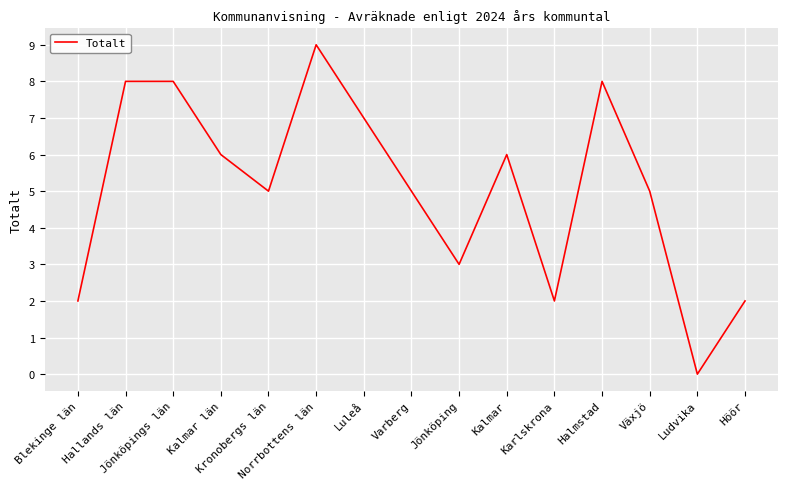

Where does the data first go above 5?

Hallands län